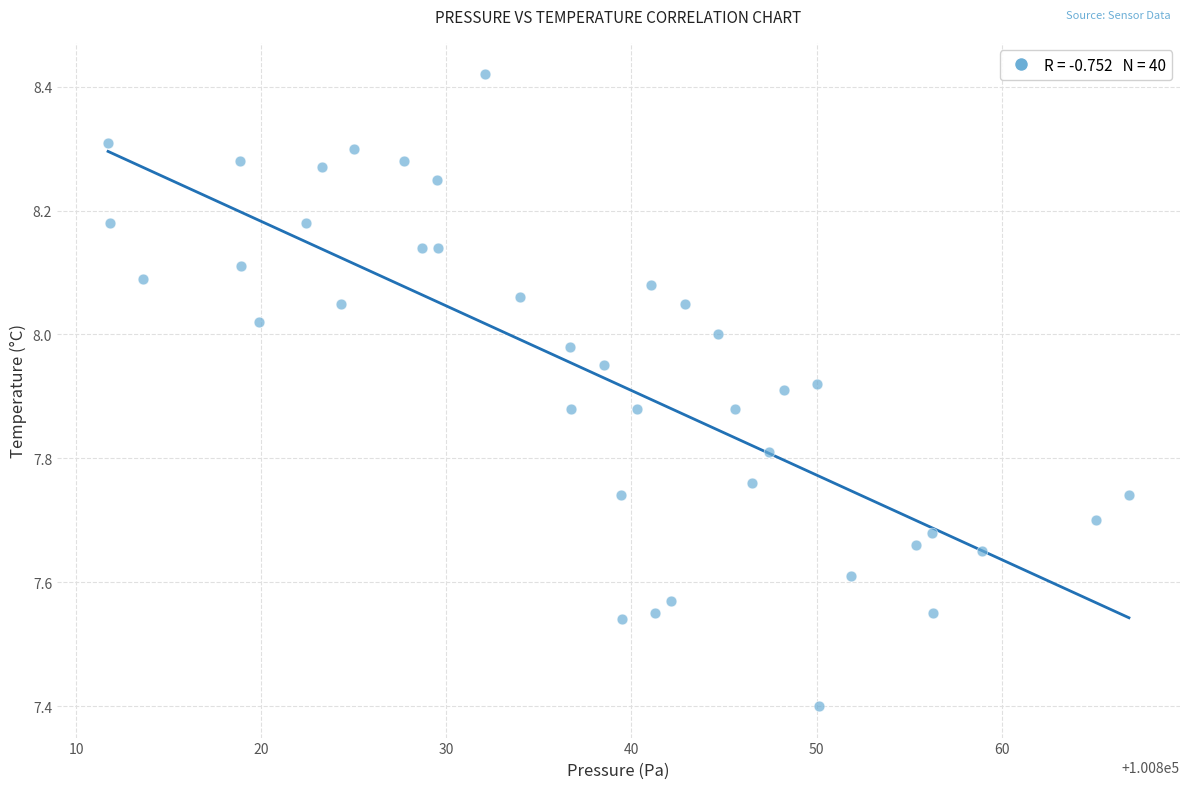

What Y value in the scatter plot is closest to 7?

7.4